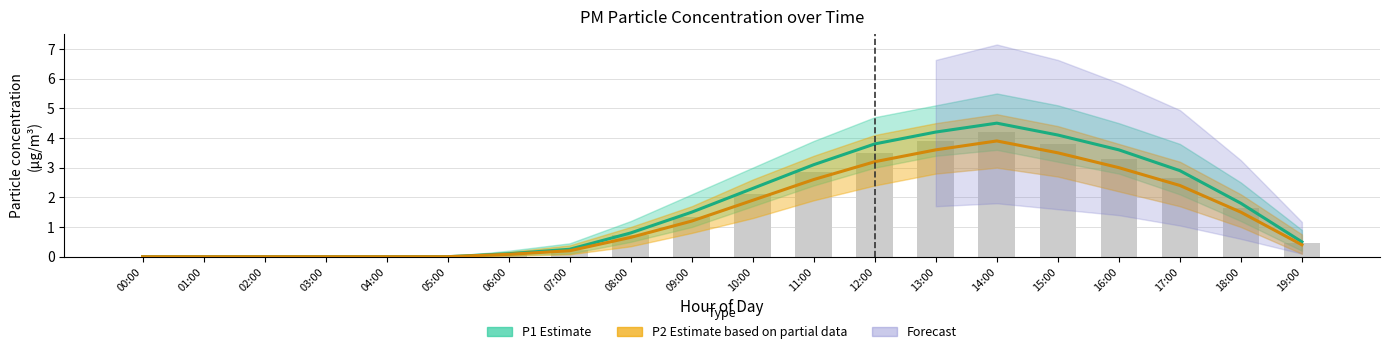

What is the maximum value shown in the chart?

4.5